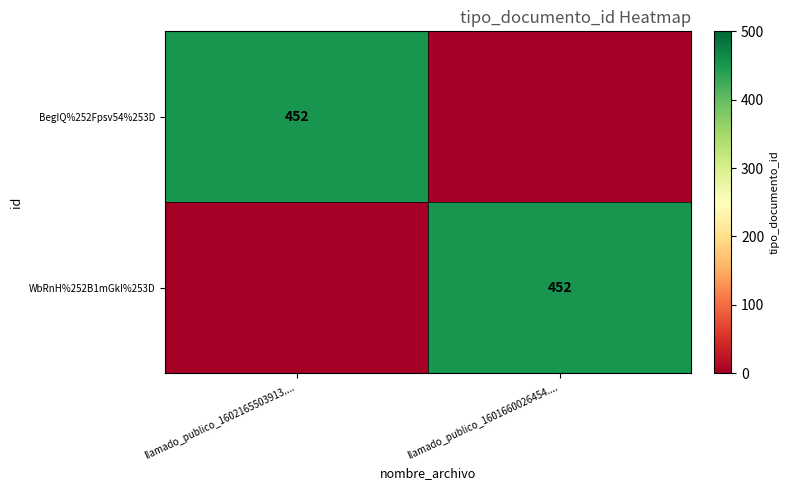

What is the difference between the highest and lowest values at llamado_publico_1601660026454....?

452